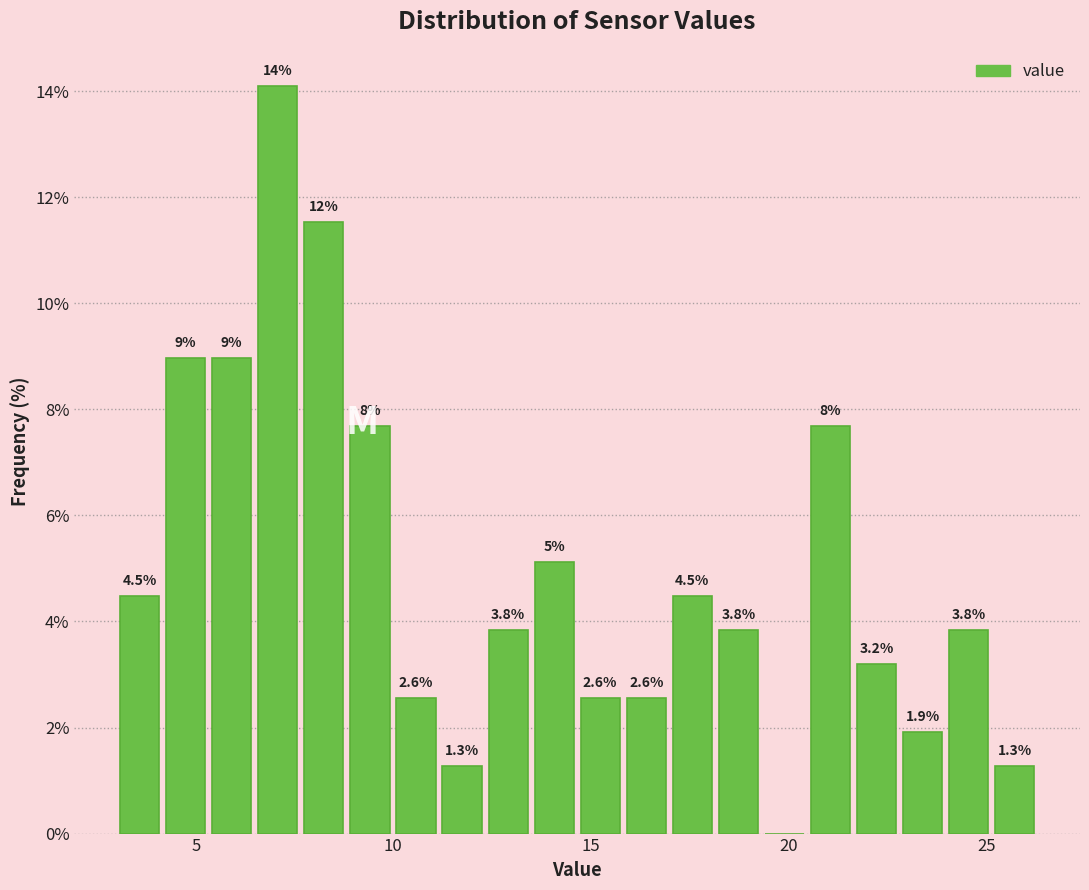

Read against the x-axis, roughly where is the centre of the tallest bar?

7.0